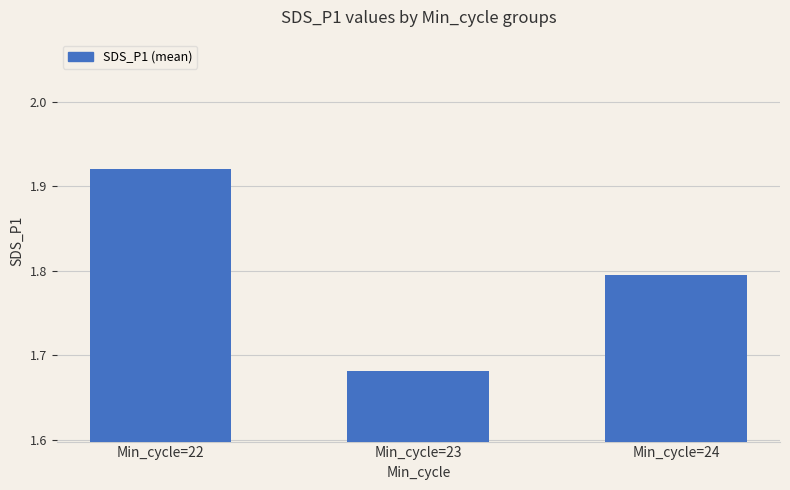

Is it true that the value at Min_cycle=24 is 2.4?

False